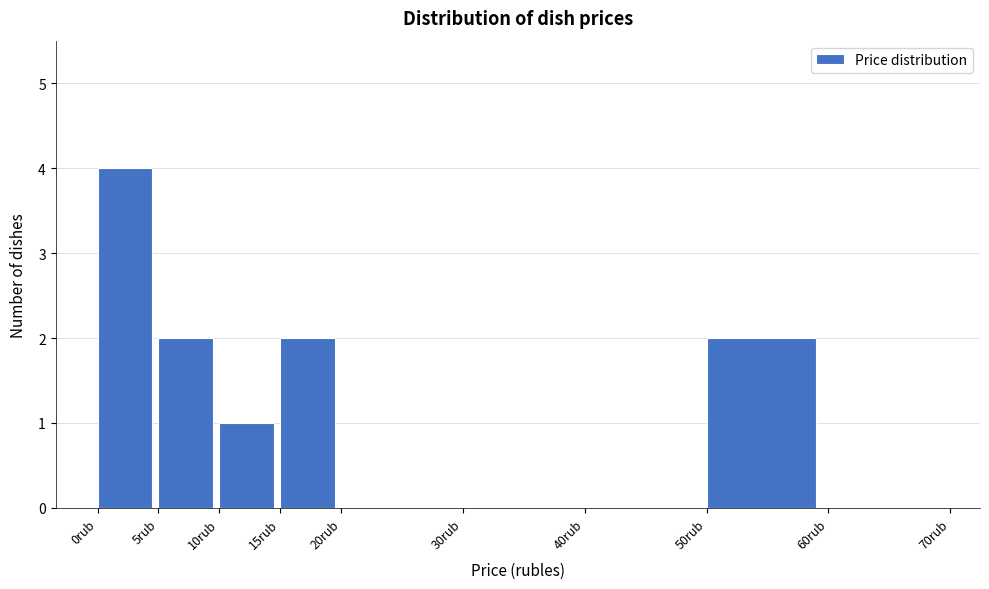

Reading left to right, list every bar in this chart as the range it spans on the x-axis followed by its height. The values are not printed on the chart, so give them approximately, as read against the axis.

0 to 5: 4
5 to 10: 2
10 to 15: 1
15 to 20: 2
20 to 30: 0
30 to 40: 0
40 to 50: 0
50 to 60: 2
60 to 70: 0